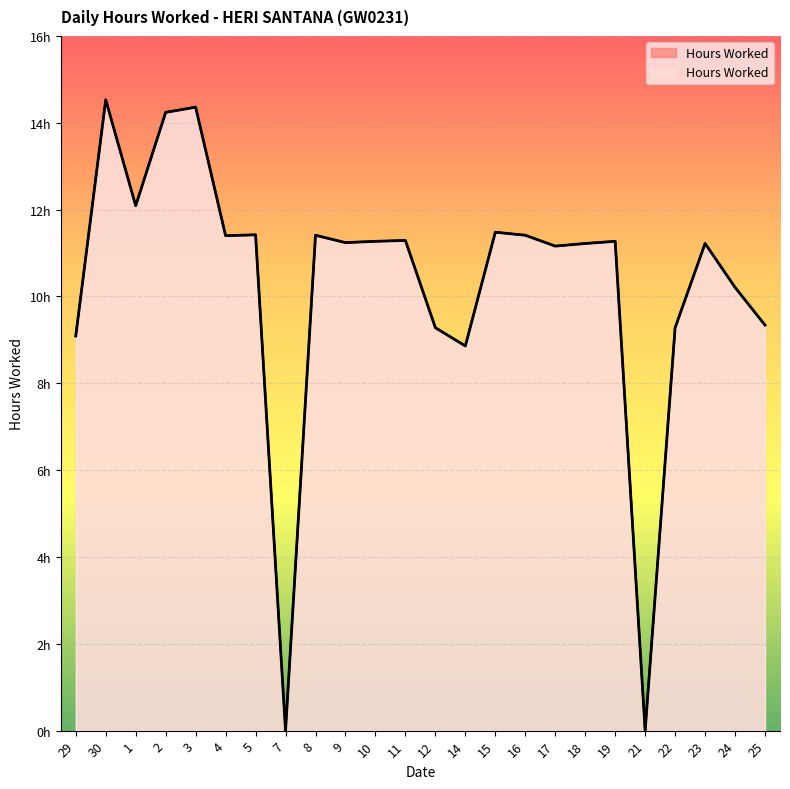

Count the number of values greater than 11.

16